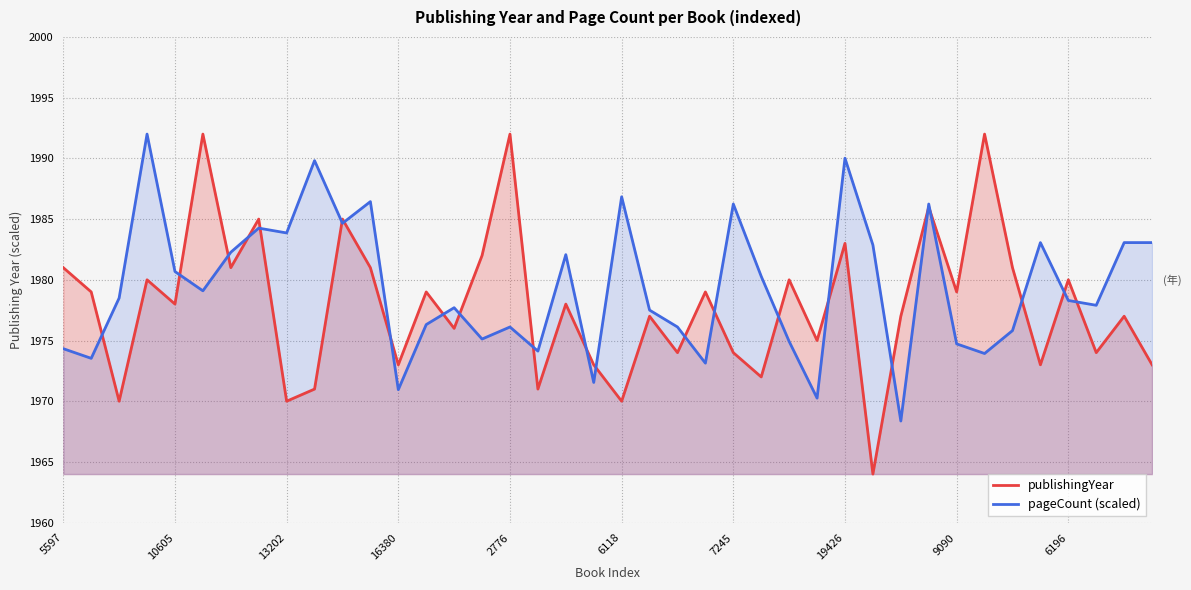

In pageCount (scaled), how many points are lower than both neighbors (excluding endpoints)?

13